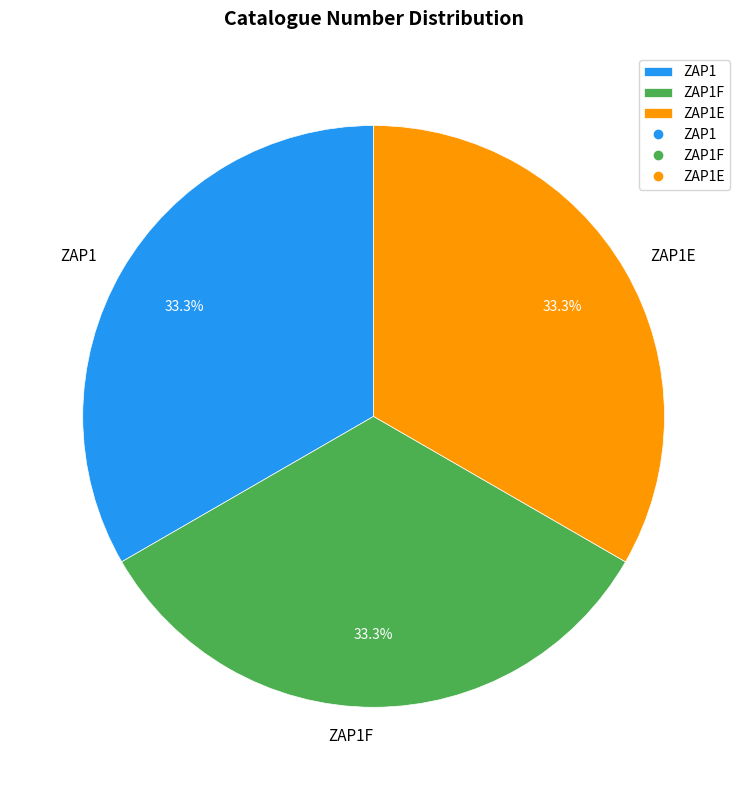

To the nearest percent, what is the average slice percentage?

33%